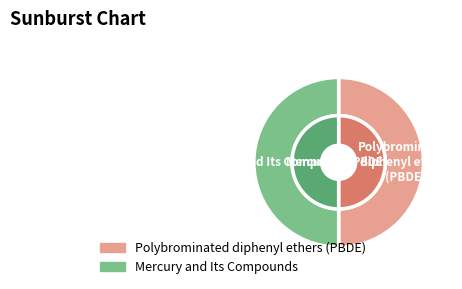

Is Mercury and Its Compounds the majority of the pie?

No